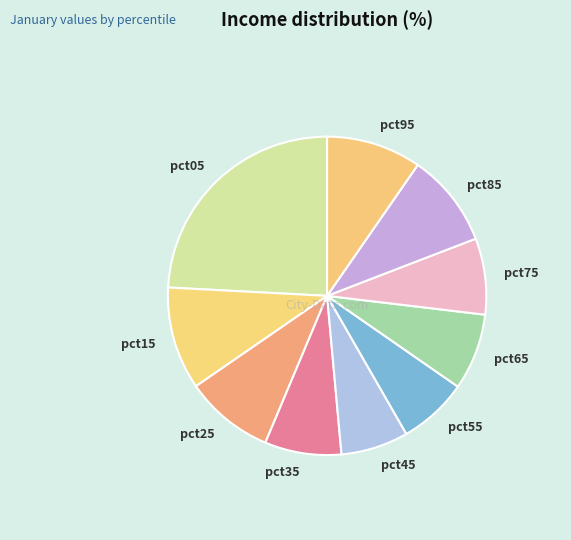

Which category has the biggest portion of the pie?

pct05